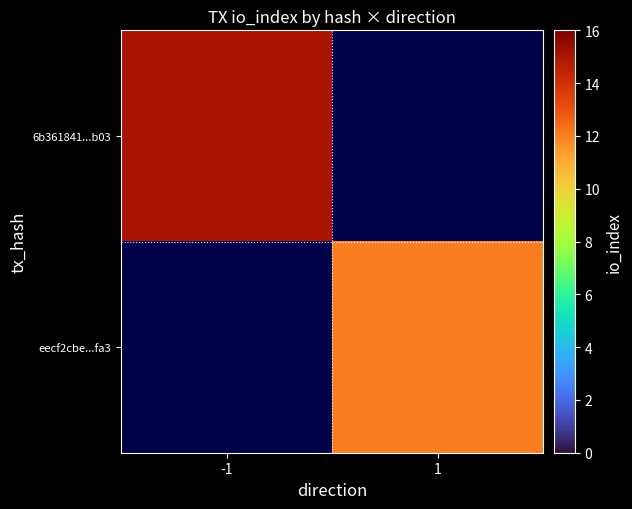

The eecf2cbe...fa3 series shows 18.0 at 1. True or false?

False